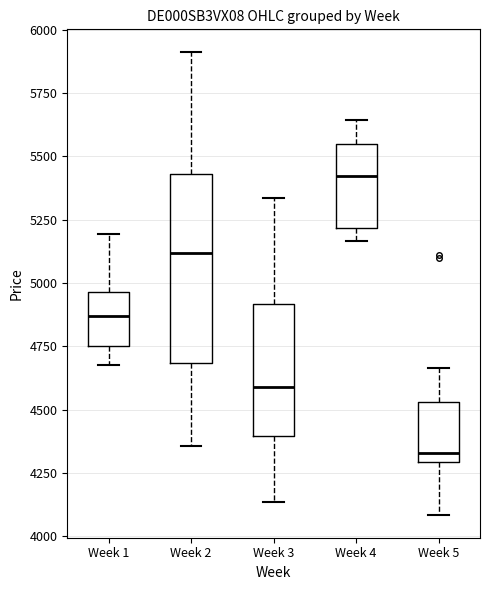

Where is the lower edge of the box for Week 2 on the y-axis? The values are not printed on the chart, so give them approximately, as read against the axis.

4700